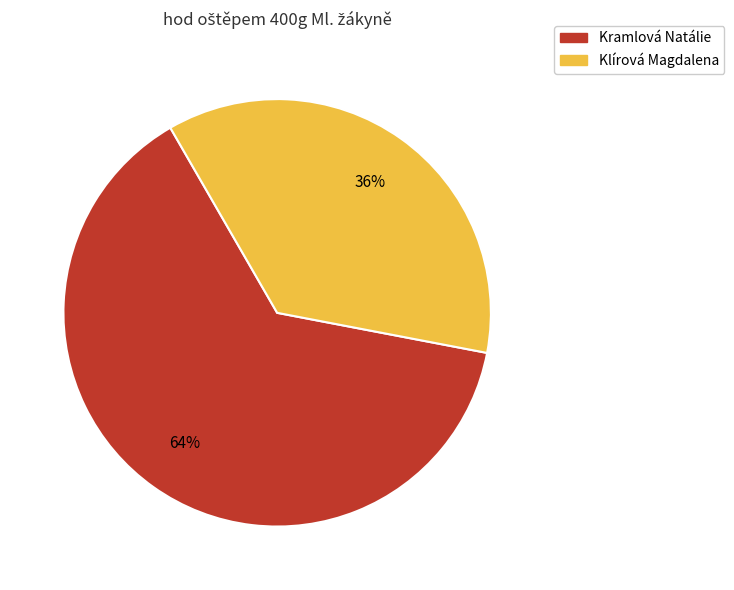

What is the majority slice?

Kramlová Natálie